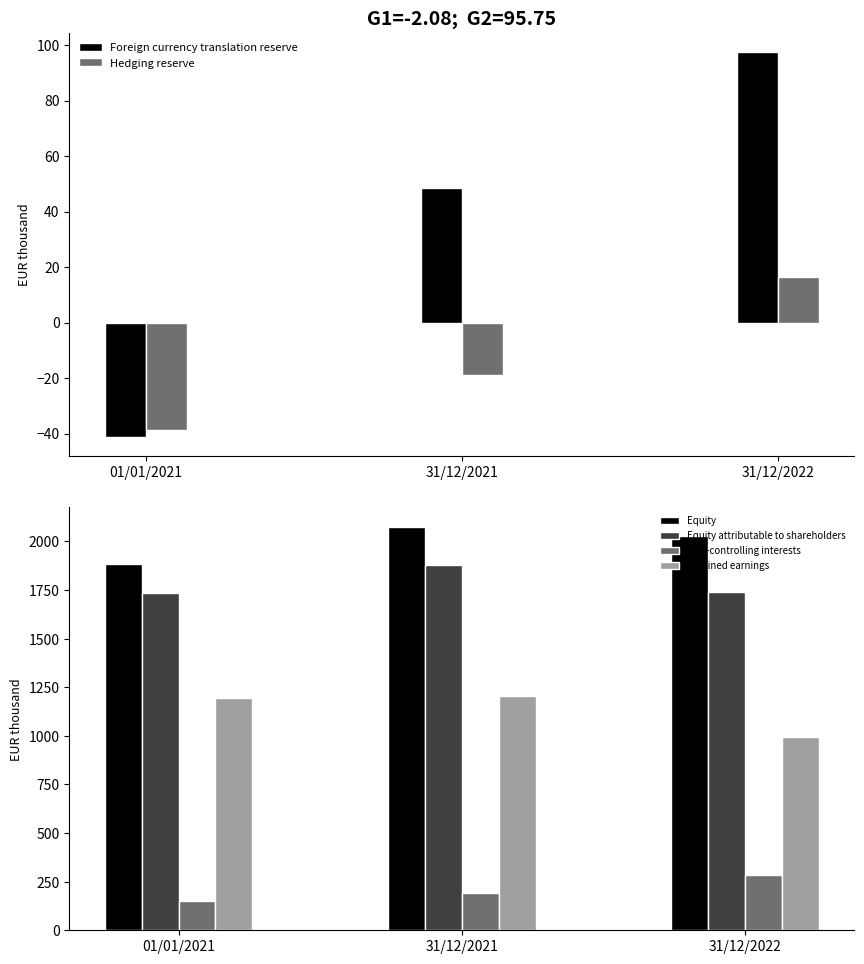

Reading right to left, extract all data points from this chart.

Foreign currency translation reserve: 97.5	48.5	-41.1
Hedging reserve: 16.5	-18.8	-38.7
Equity: 2025.9	2072.1	1881.4
Equity attributable to shareholders: 1739.9	1879.6	1732.9
Non-controlling interests: 286.0	192.5	148.5
Retained earnings: 991.7	1206.4	1192.8